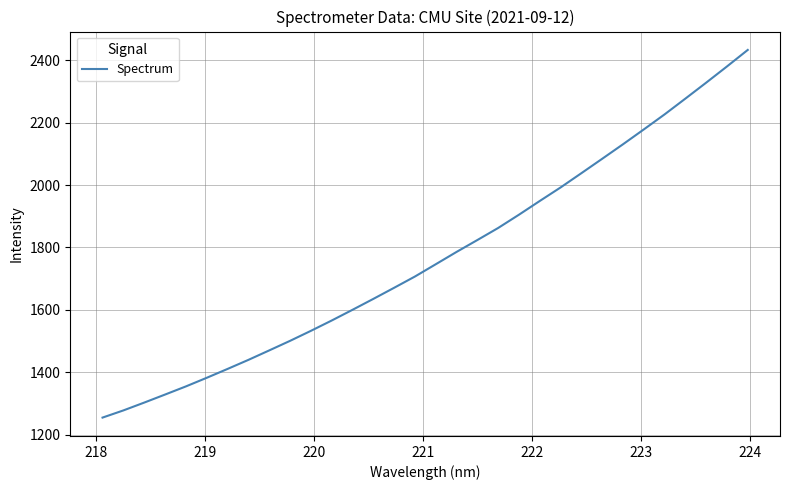

What is the maximum value shown in the chart?

2432.7